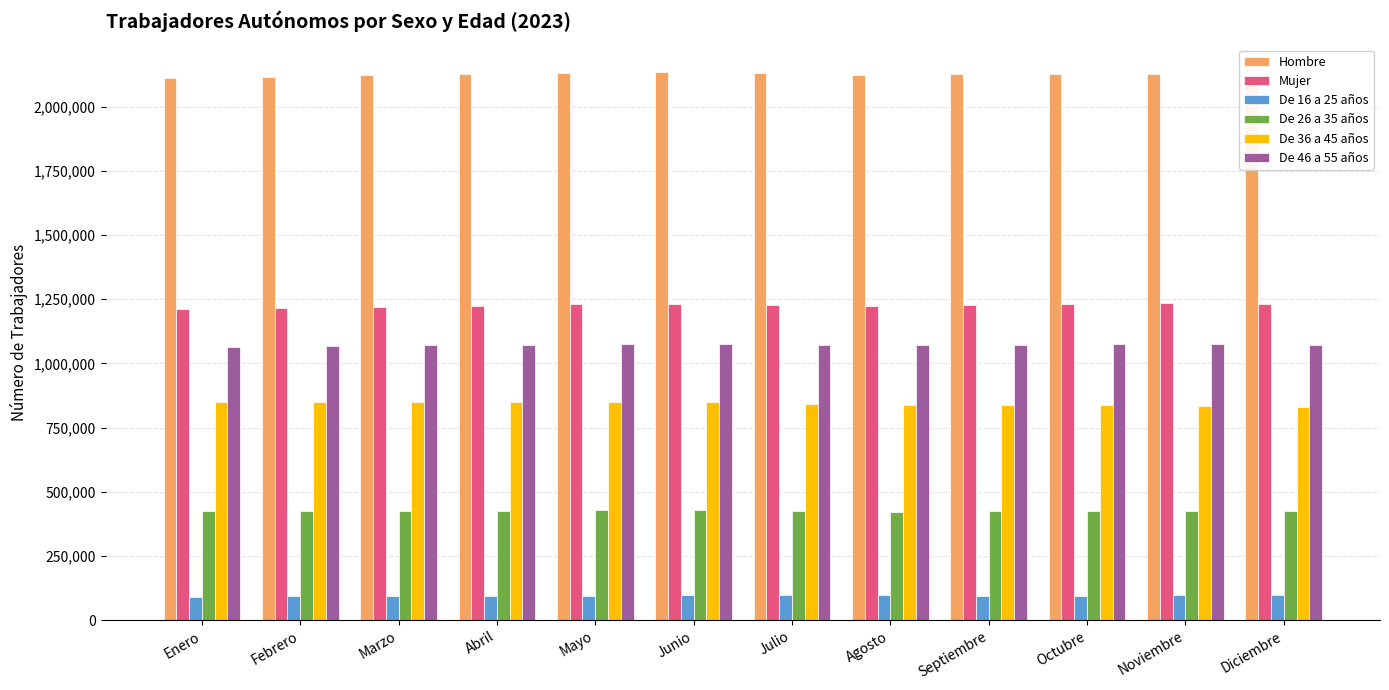

How many values in the De 36 a 45 años series are below 848685?

6